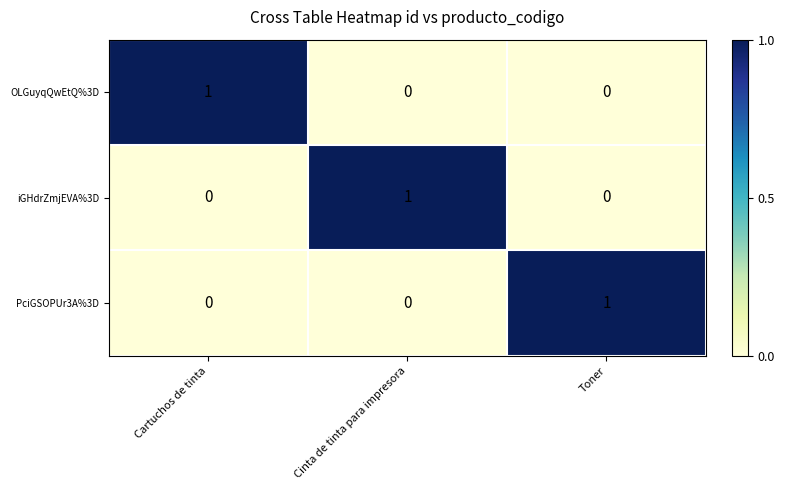

Which category has the highest value in the PciGSOPUr3A%3D series?

Toner